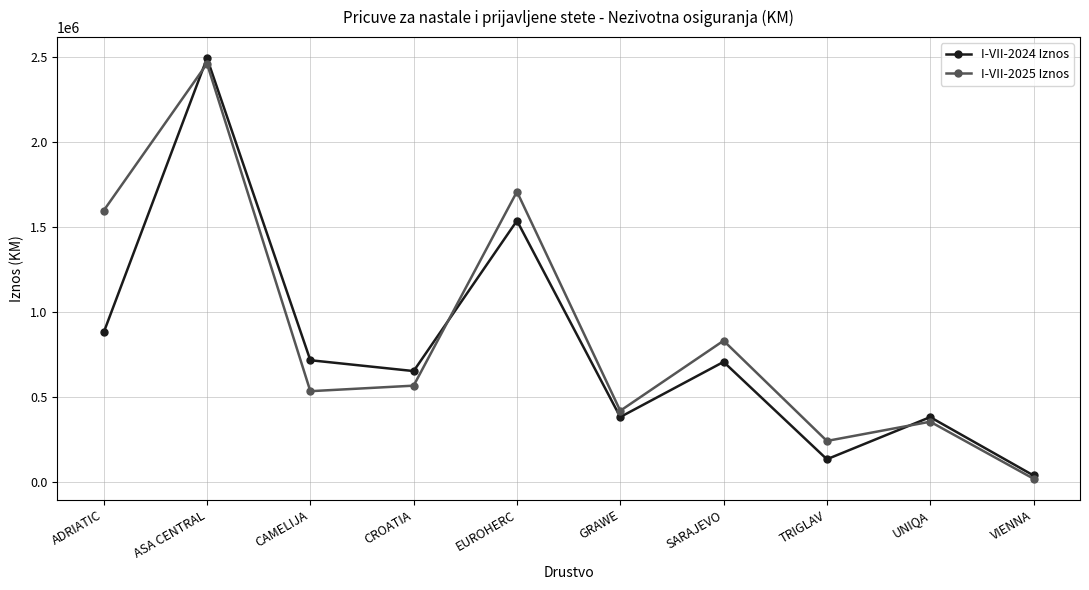

The value of I-VII-2025 Iznos at CROATIA is 565738. True or false?

True